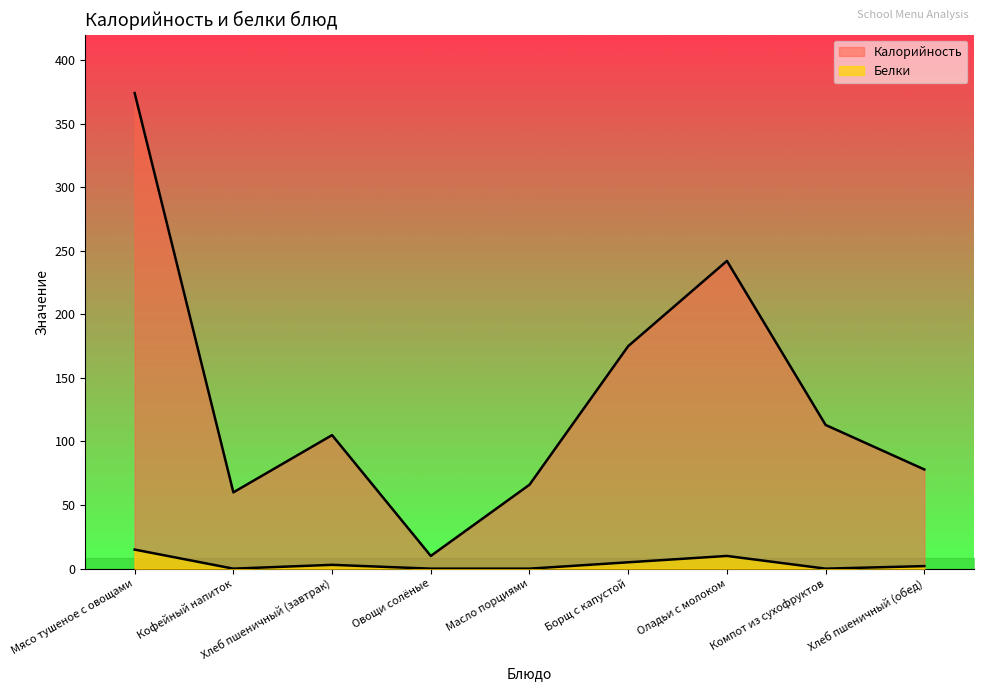

Reading left to right, list all the values displayed in this chart.

Калорийность: 374	60	105	10	66	175	242	113	78
Белки: 15	0	3	0	0	5	10	0	2